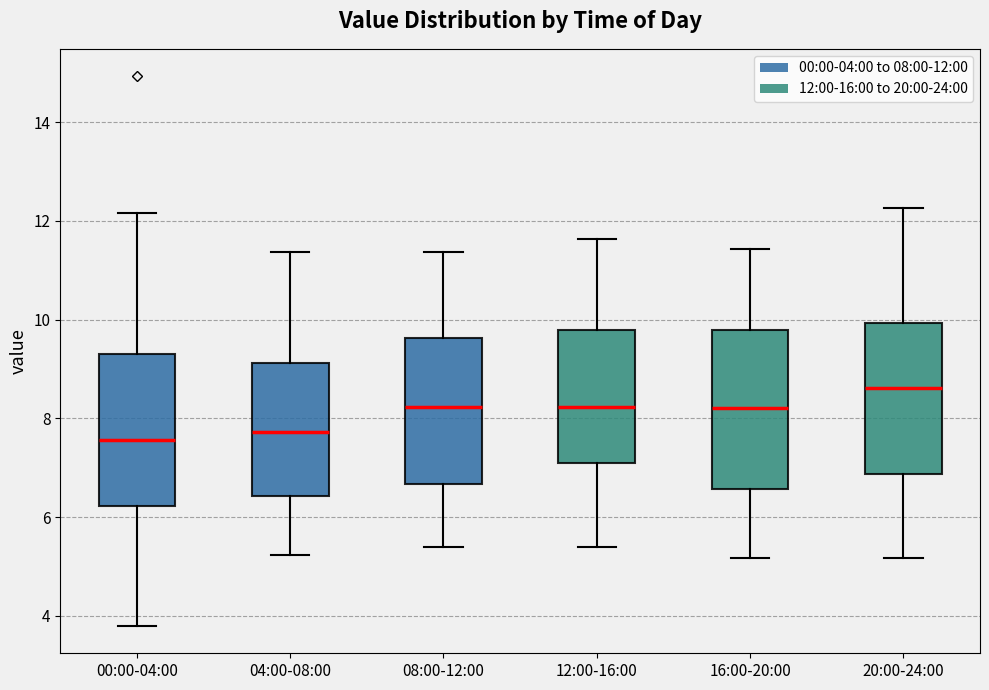

Reading left to right, transcribe this box plot: for each box, give where its median line is, the range the box spans, and where its two whiskers end, as read against the y-axis. The values are not printed on the chart, so give them approximately, as read against the axis.

00:00-04:00: median 7.6, box 6.2 to 9.4, whiskers 3.8 to 12.2
04:00-08:00: median 7.8, box 6.4 to 9.2, whiskers 5.2 to 11.4
08:00-12:00: median 8.2, box 6.6 to 9.6, whiskers 5.4 to 11.4
12:00-16:00: median 8.2, box 7.2 to 9.8, whiskers 5.4 to 11.6
16:00-20:00: median 8.2, box 6.6 to 9.8, whiskers 5.2 to 11.4
20:00-24:00: median 8.6, box 6.8 to 10.0, whiskers 5.2 to 12.2